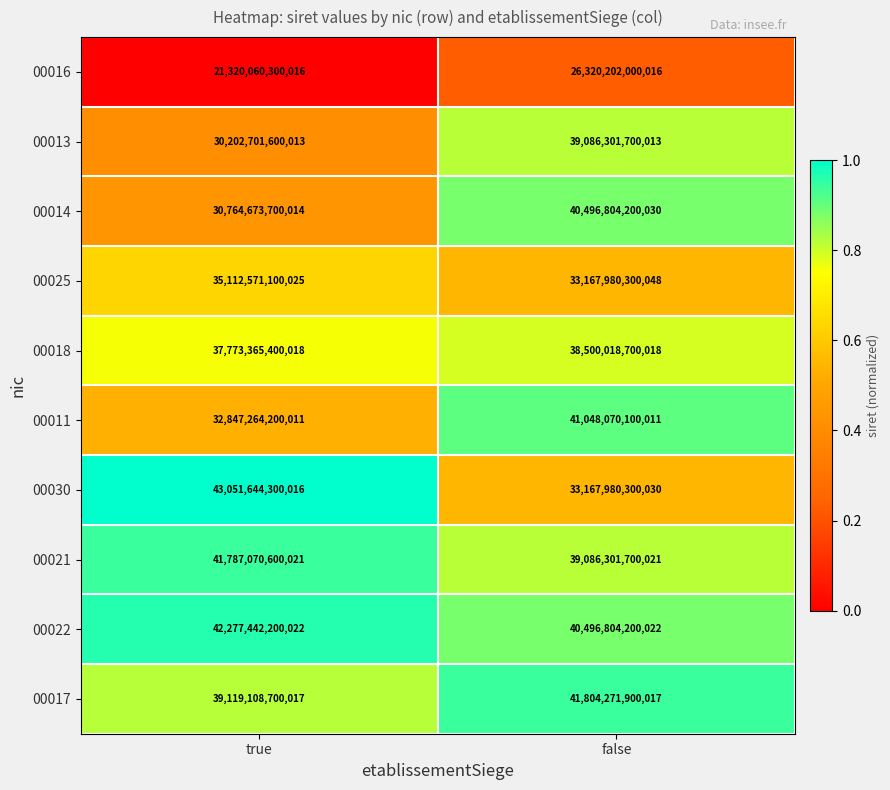

At which category does the chart reach its peak across all series?

true